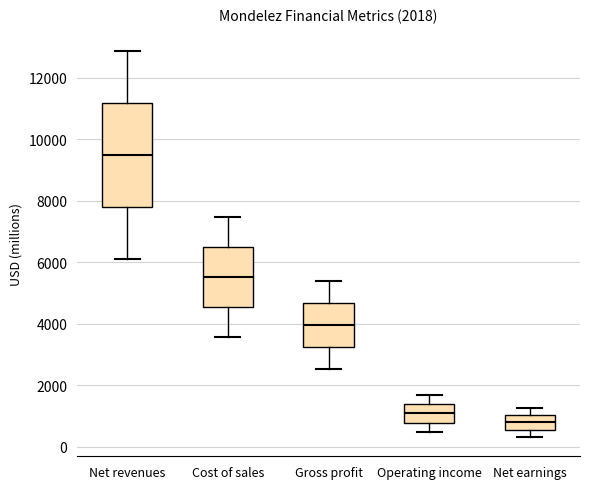

Which box is the tallest, from its lower edge to its upper edge?

Net revenues